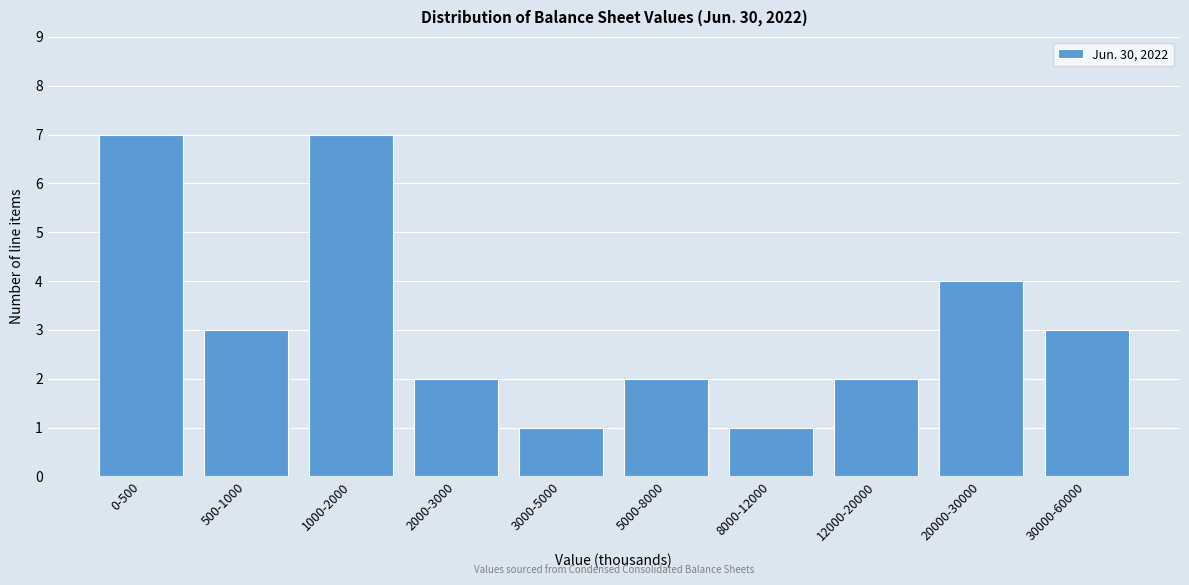

Reading left to right, list all the values displayed in this chart.

0-500=7	500-1000=3	1000-2000=7	2000-3000=2	3000-5000=1	5000-8000=2	8000-12000=1	12000-20000=2	20000-30000=4	30000-60000=3